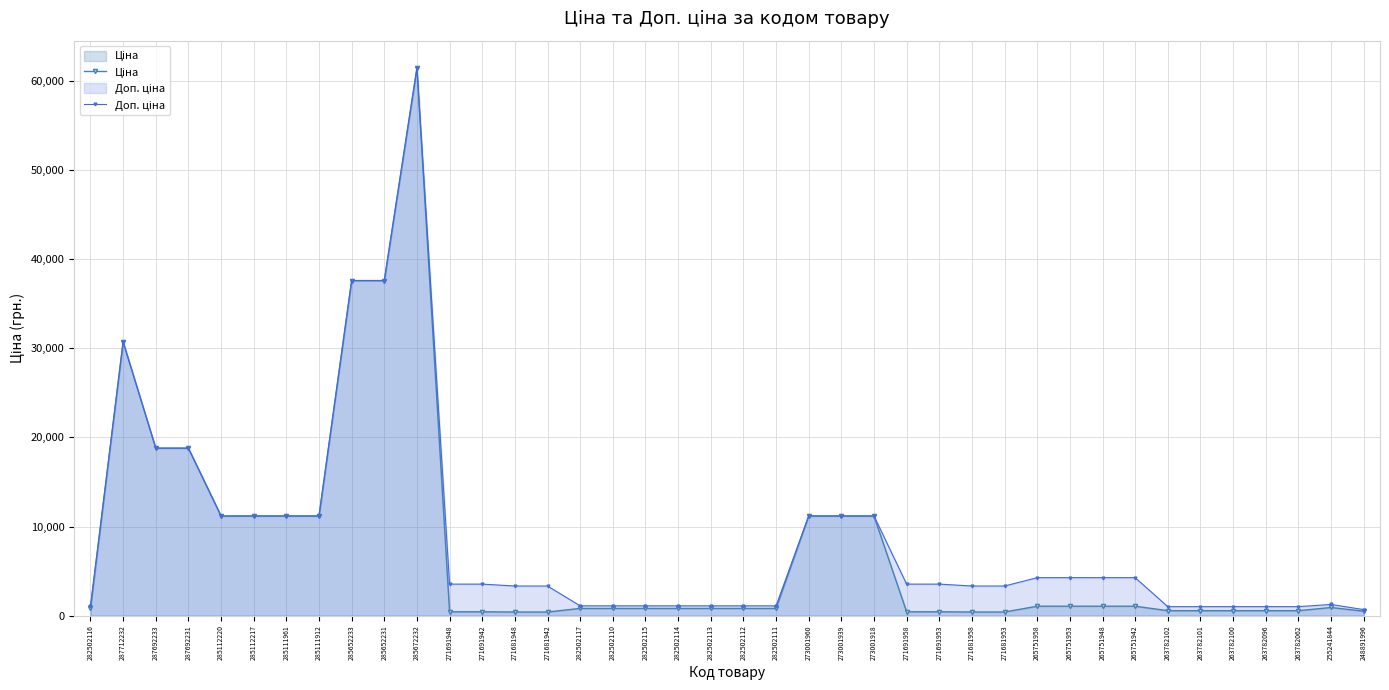

Rank the categories by Доп. ціна value from lowest to highest.

248891996, 263782102, 263782101, 263782100, 263782096, 263782062, 282502116, 282502117, 282502110, 282502115, 282502114, 282502113, 282502112, 282502111, 255241844, 271681948, 271681942, 271681958, 271681953, 271691948, 271691942, 271691958, 271691953, 265751958, 265751953, 265751948, 265751942, 285112220, 285112217, 285111961, 285111912, 273001960, 273001939, 273001918, 287692233, 287692231, 287712232, 285652233, 285652231, 285672232